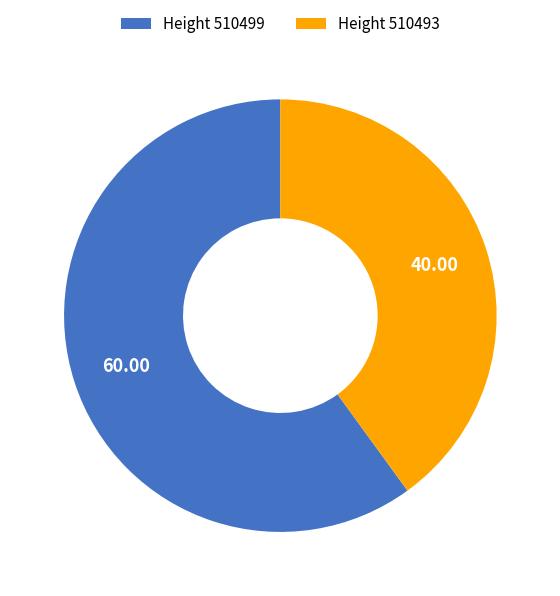

Rank the categories by value from highest to lowest.

Height 510499, Height 510493